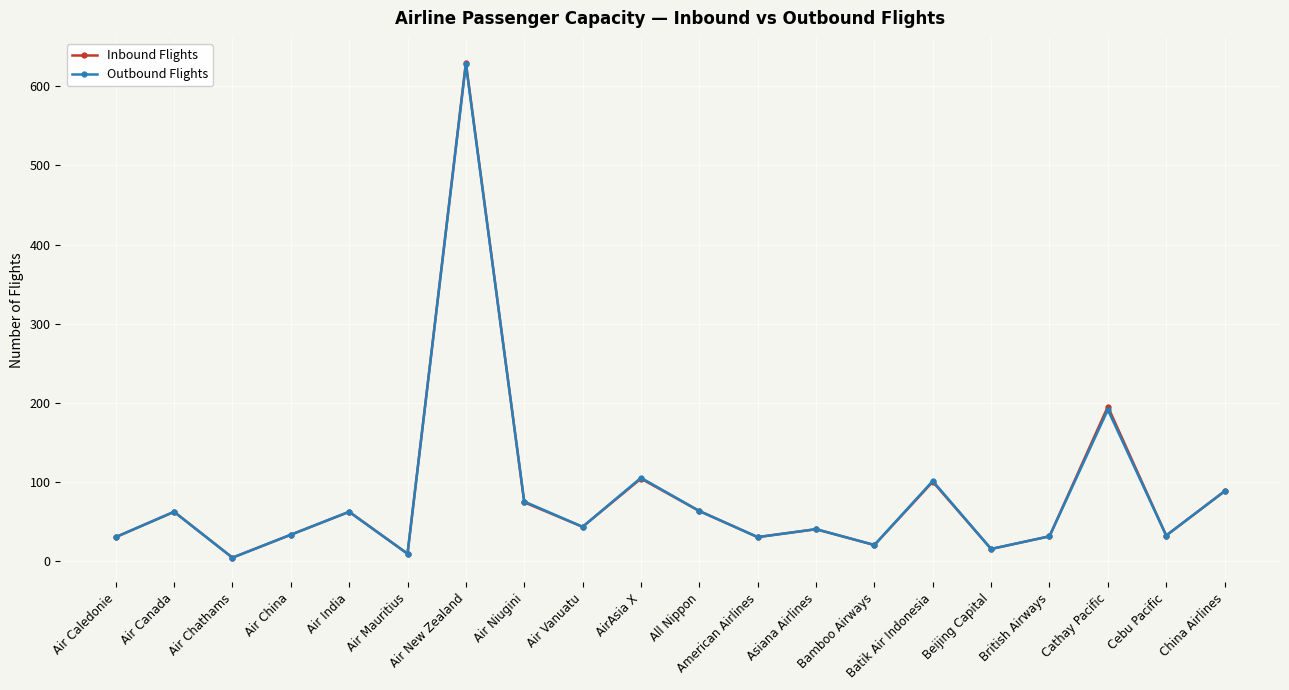

The value of Inbound Flights at Cebu Pacific is 32. True or false?

True